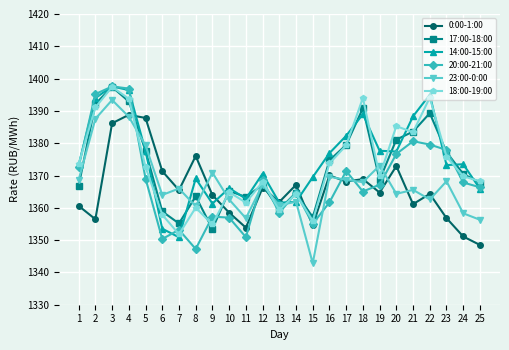

What is the average value of the 14:00-15:00 series?

1374.6